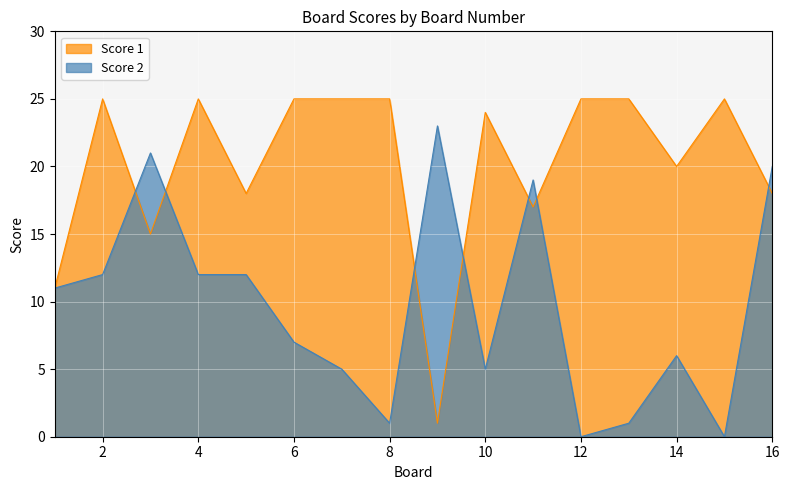

Where is Score 2 nearest to the value 11?

1